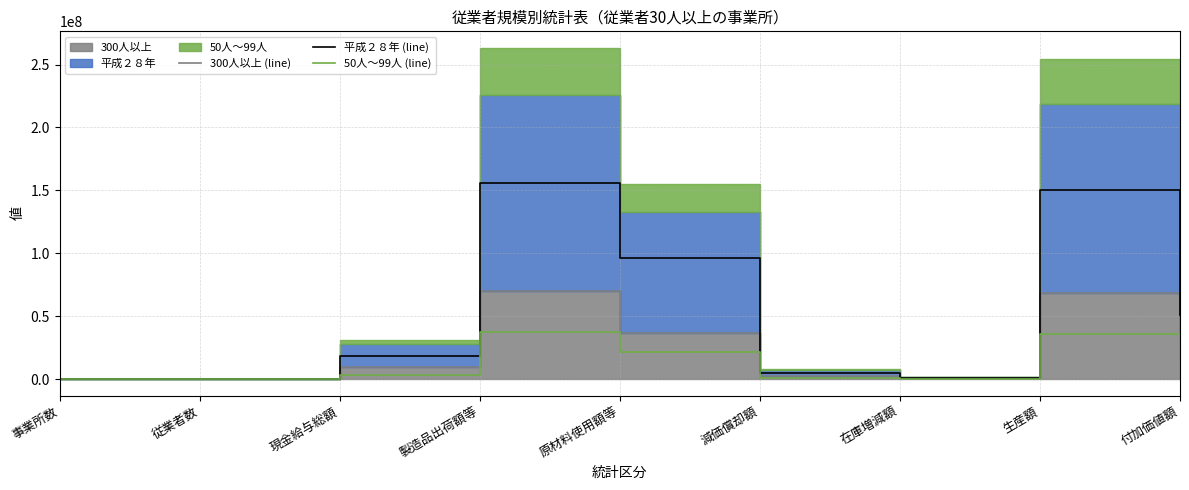

The value of 平成２８年 (line) at 原材料使用額等 is 54937175. True or false?

False